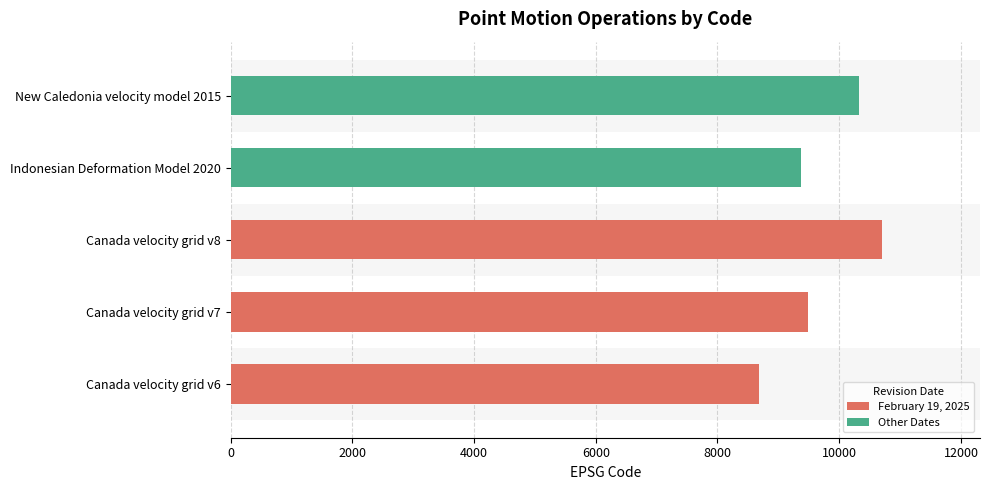

Reading left to right, extract all data points from this chart.

8676	9483	10707	9375	10323